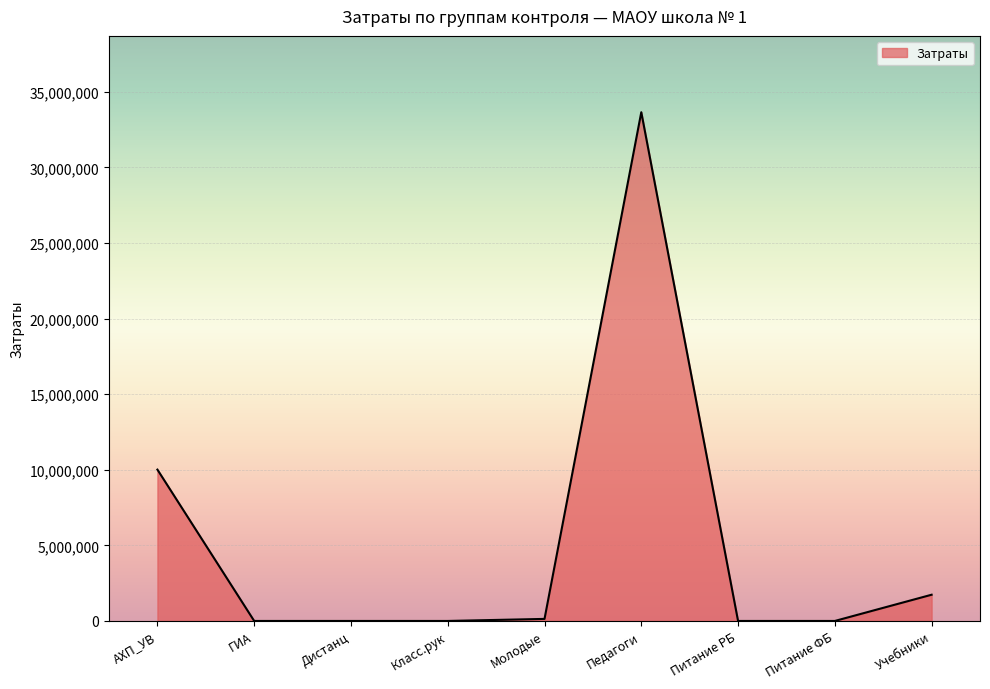

The value at Дистанц is 0. True or false?

True